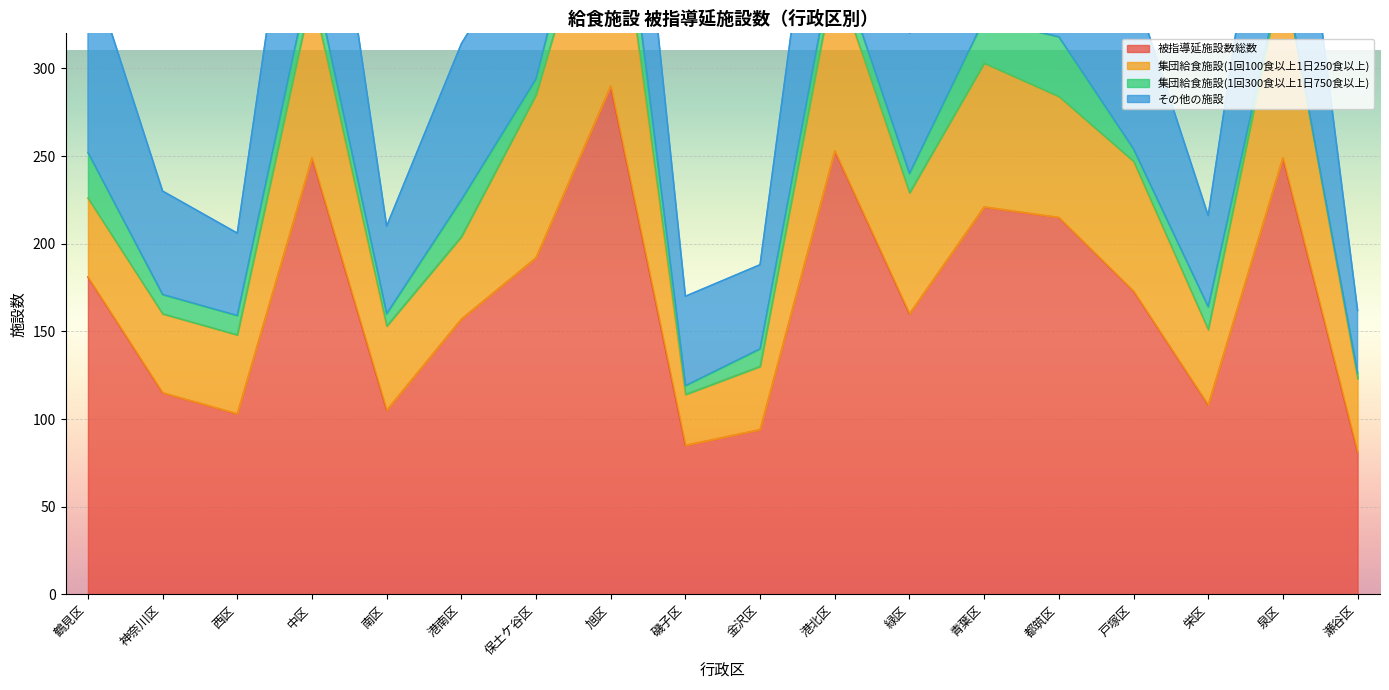

What is the sum of all その他の施設 values?

1571